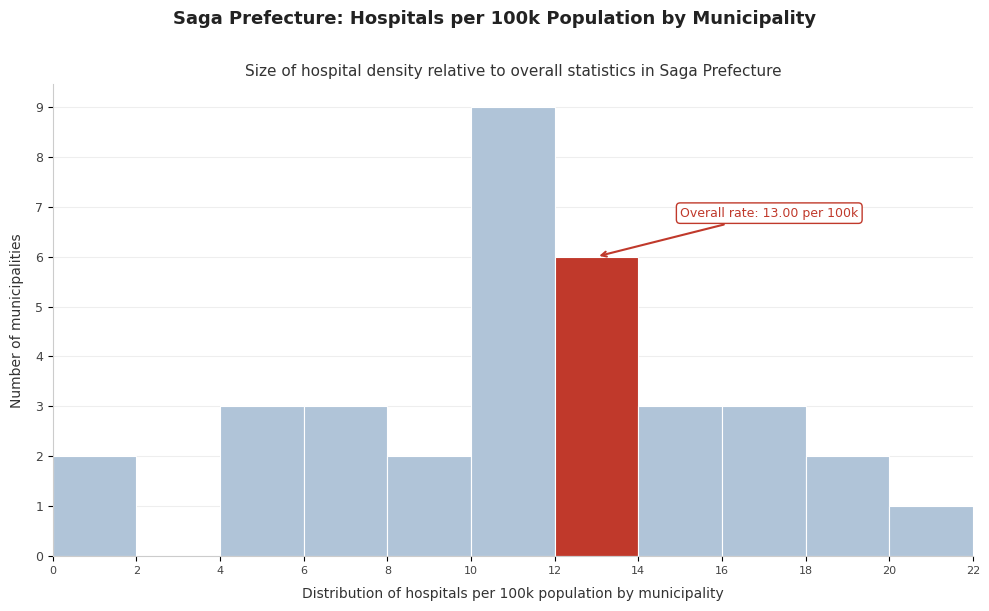

Which range on the x-axis has the tallest bar?

10 to 12